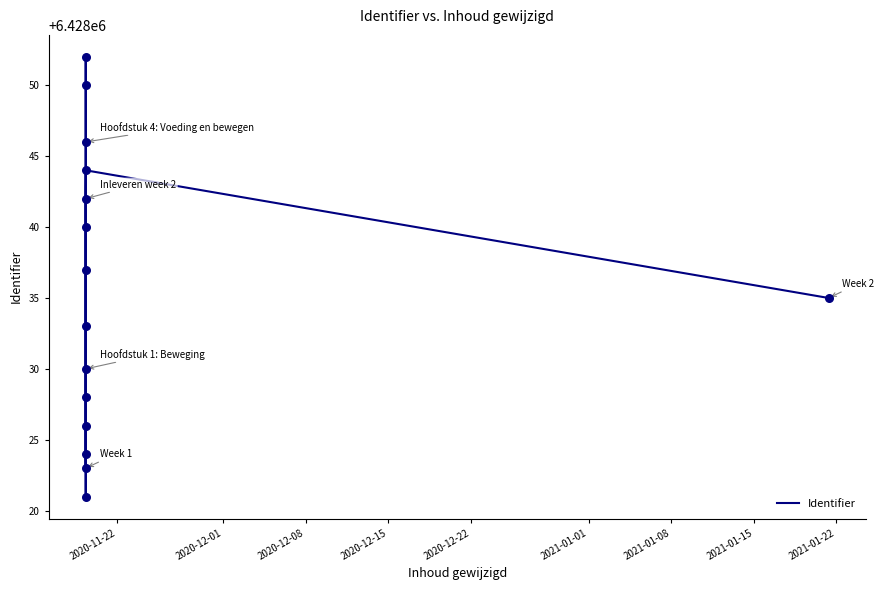

What is the change in value from 2020-12-08 to 2020-12-22?

+4